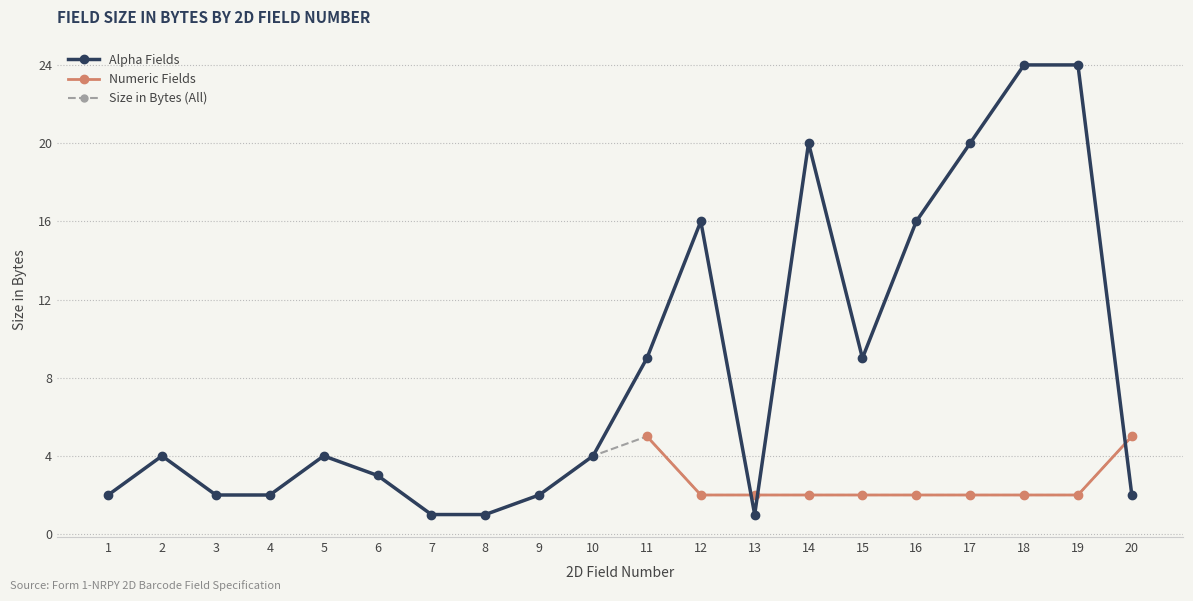

How many values in the Alpha Fields series exceed 4?

8